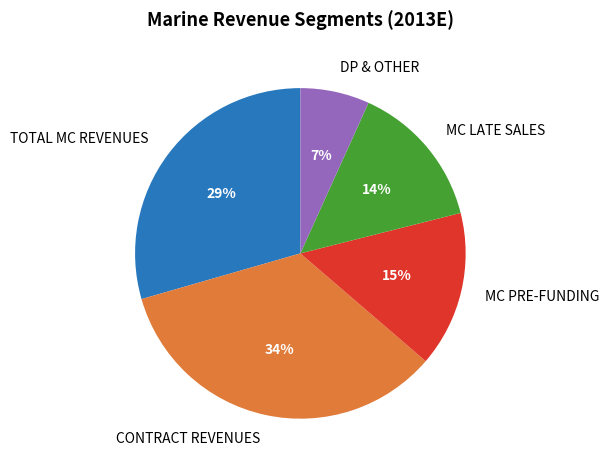

Is the sum of MC LATE SALES and TOTAL MC REVENUES greater than half?

No